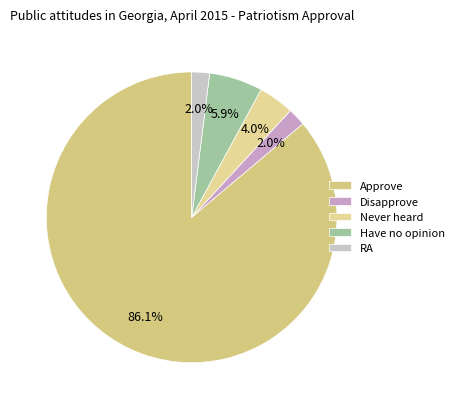

Is Disapprove the majority of the pie?

No